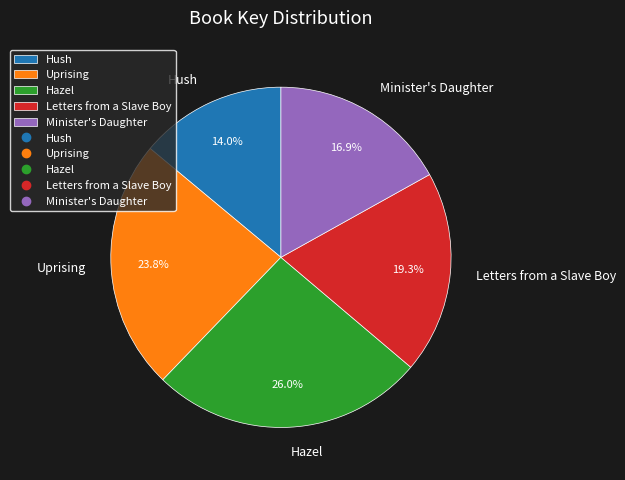

Is it true that Minister's Daughter is 31% of the pie?

False